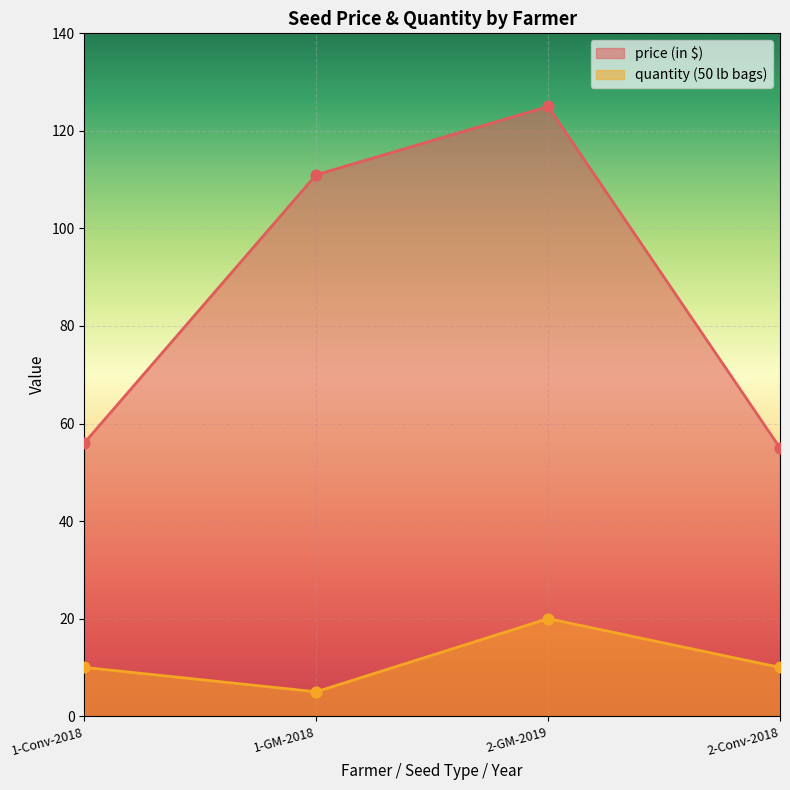

Is the value of quantity (50 lb bags) at 2-GM-2019 greater than the value of price (in $) at 2-Conv-2018?

No